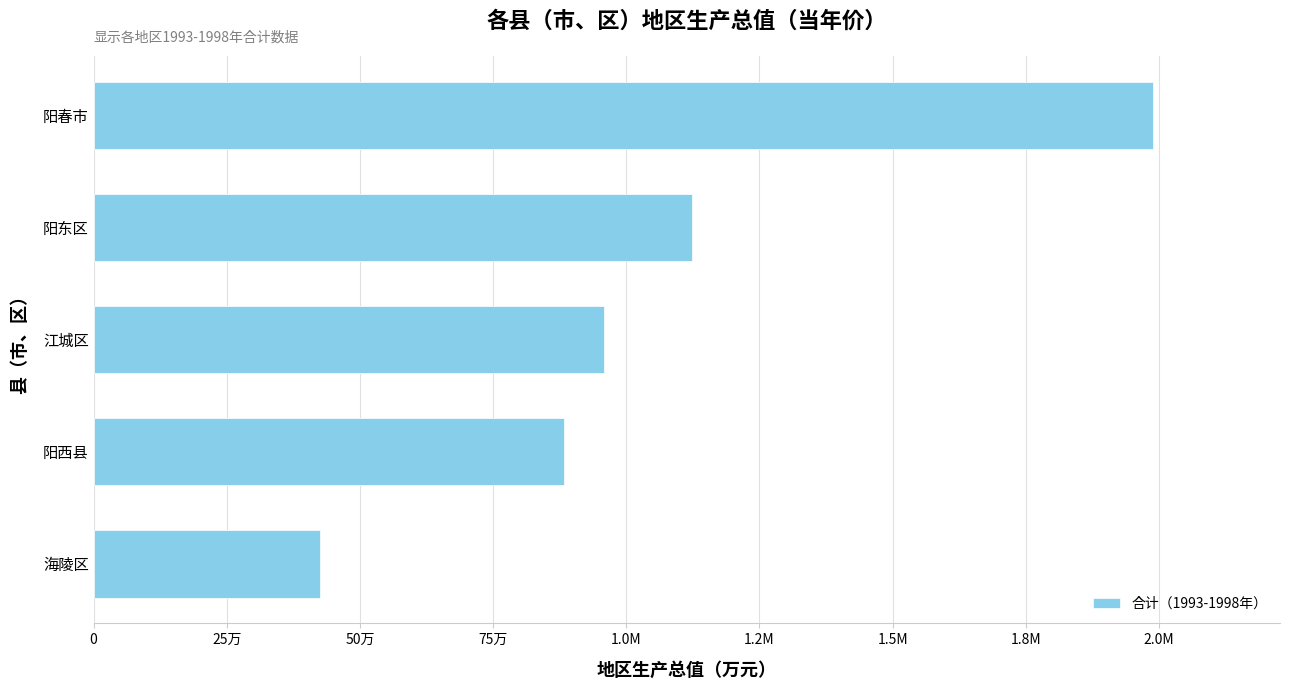

Are the bars horizontal?

Yes